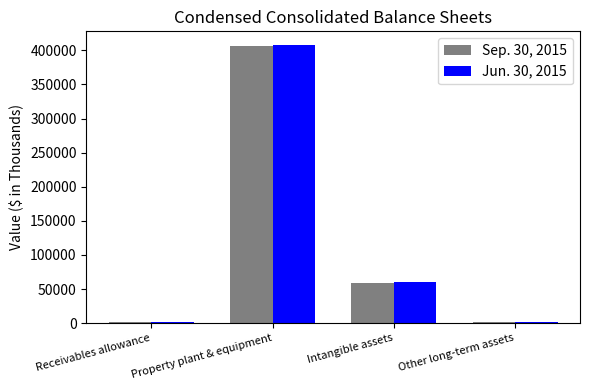

What is the maximum value shown in the chart?

407547